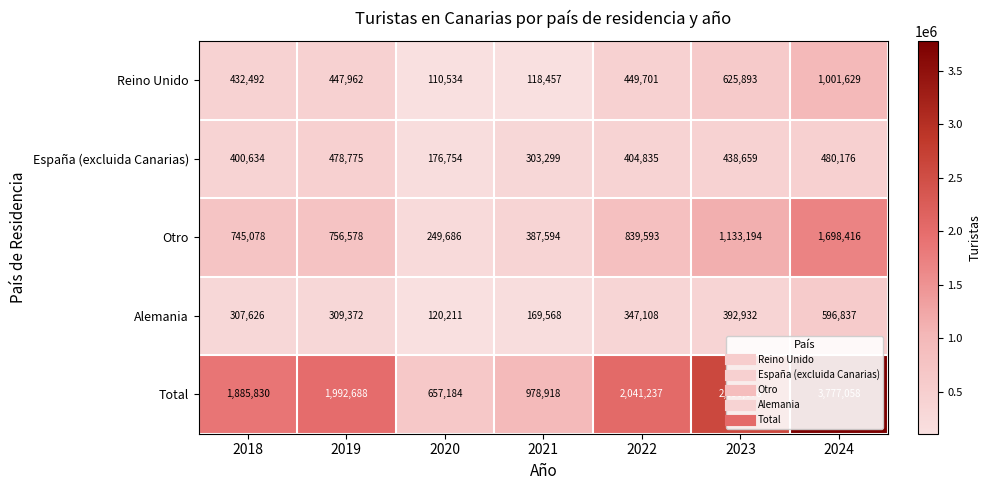

How many data points does each series have?

7